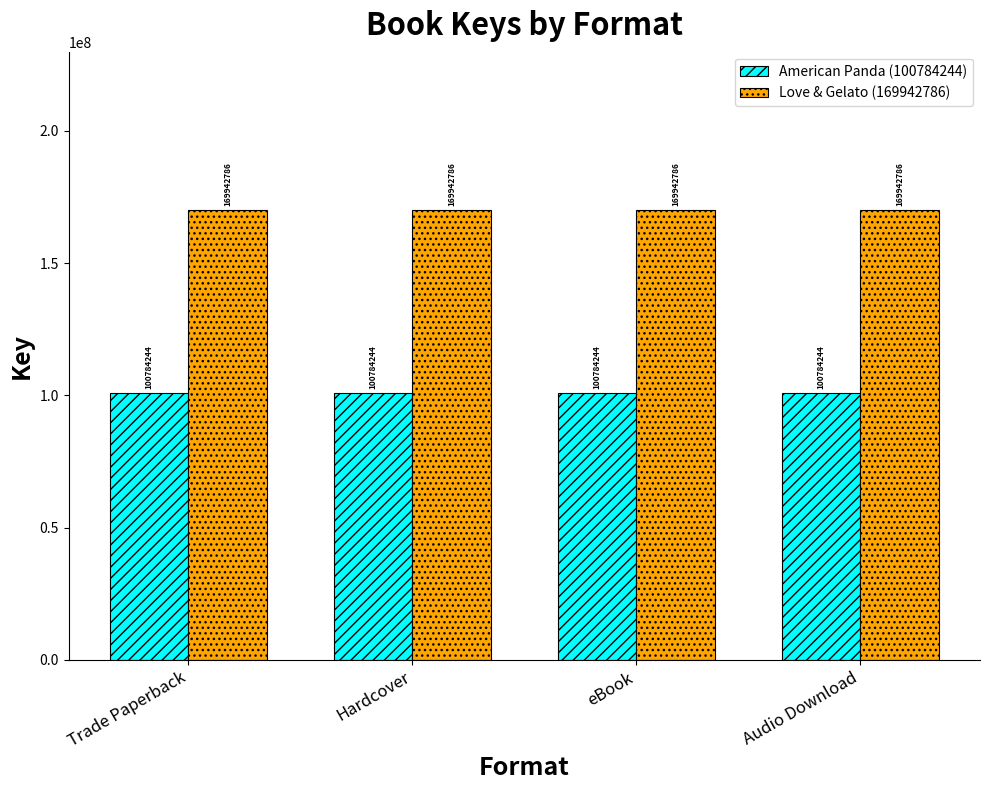

What is the difference between the highest and lowest values at Trade Paperback?

69158542